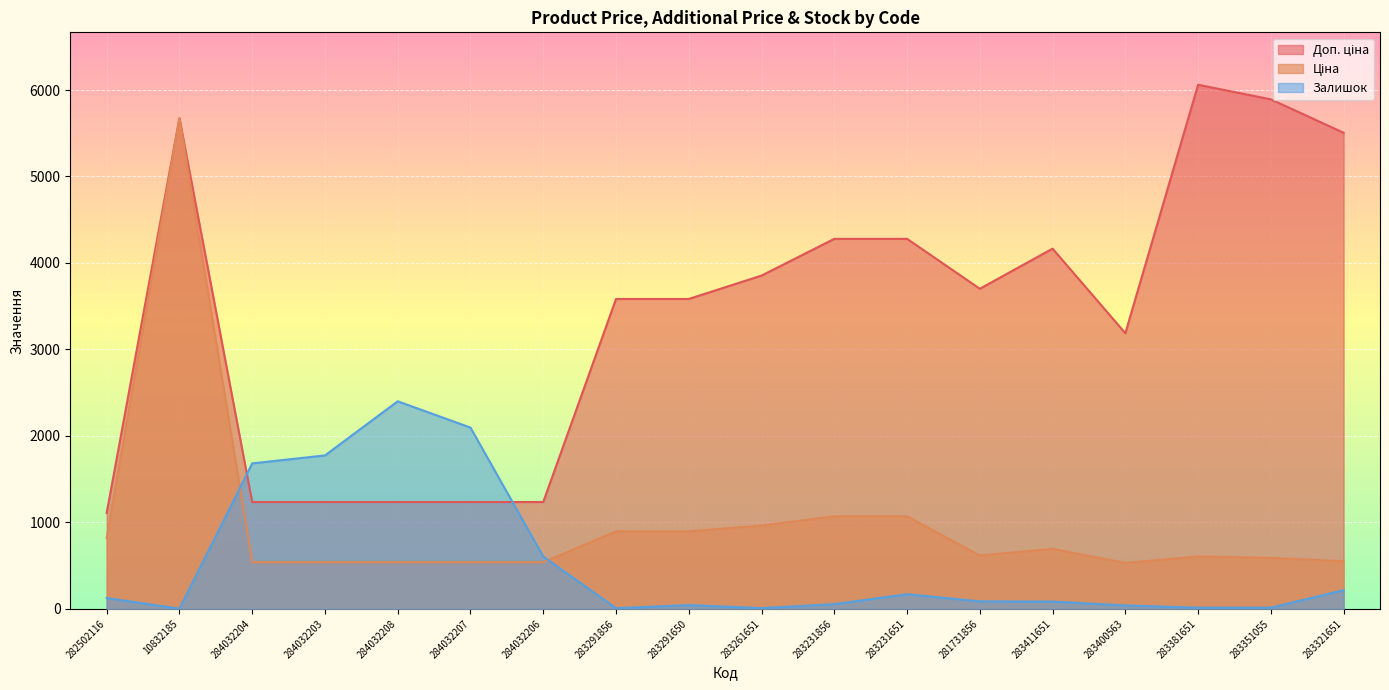

At which category is the sum across all series the highest?

10832185